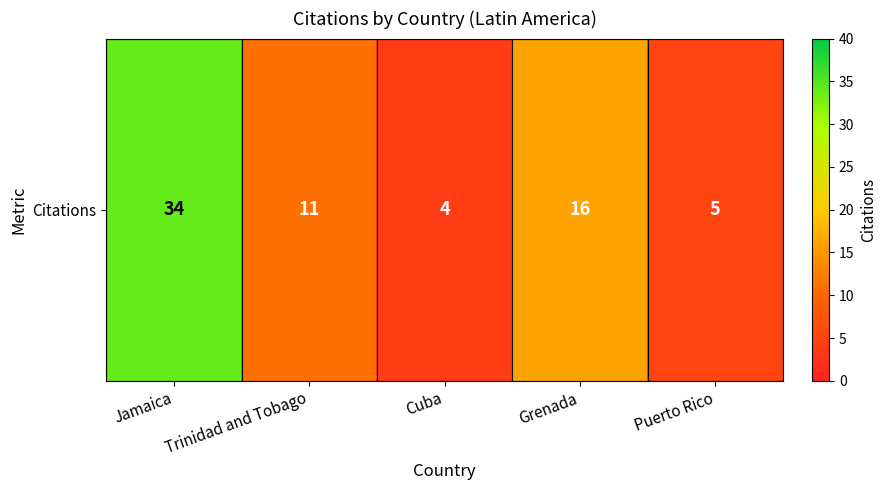

List the labels in order of value, largest first.

Jamaica, Grenada, Trinidad and Tobago, Puerto Rico, Cuba